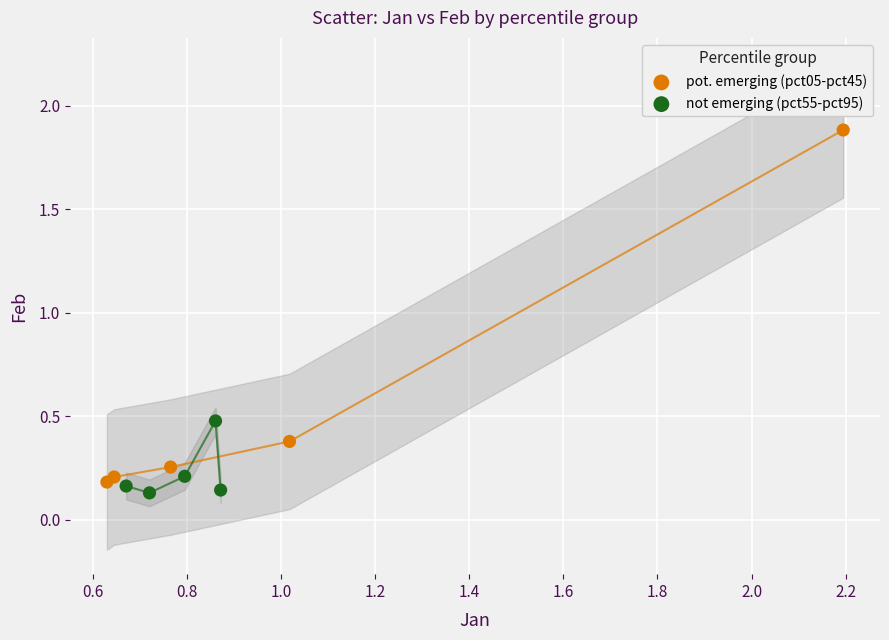

Which series has the widest spread of Y values?

pot. emerging (pct05-pct45)